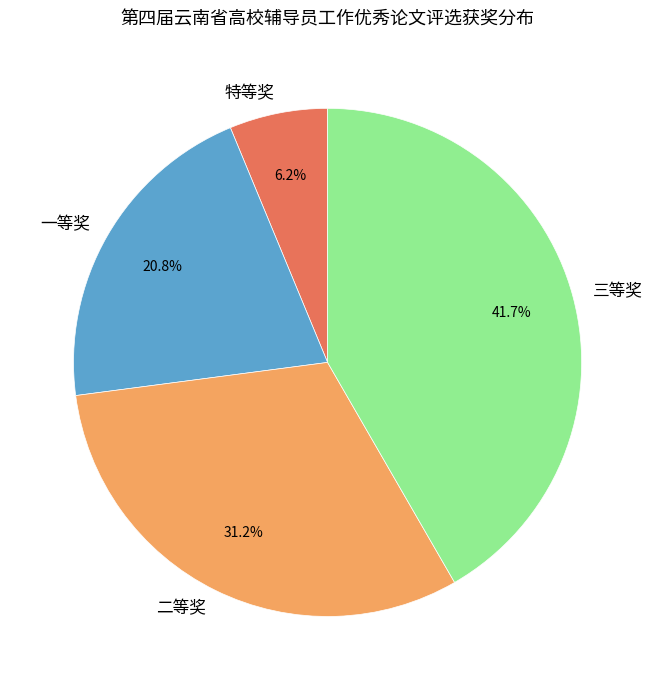

Which slice is the smallest?

特等奖